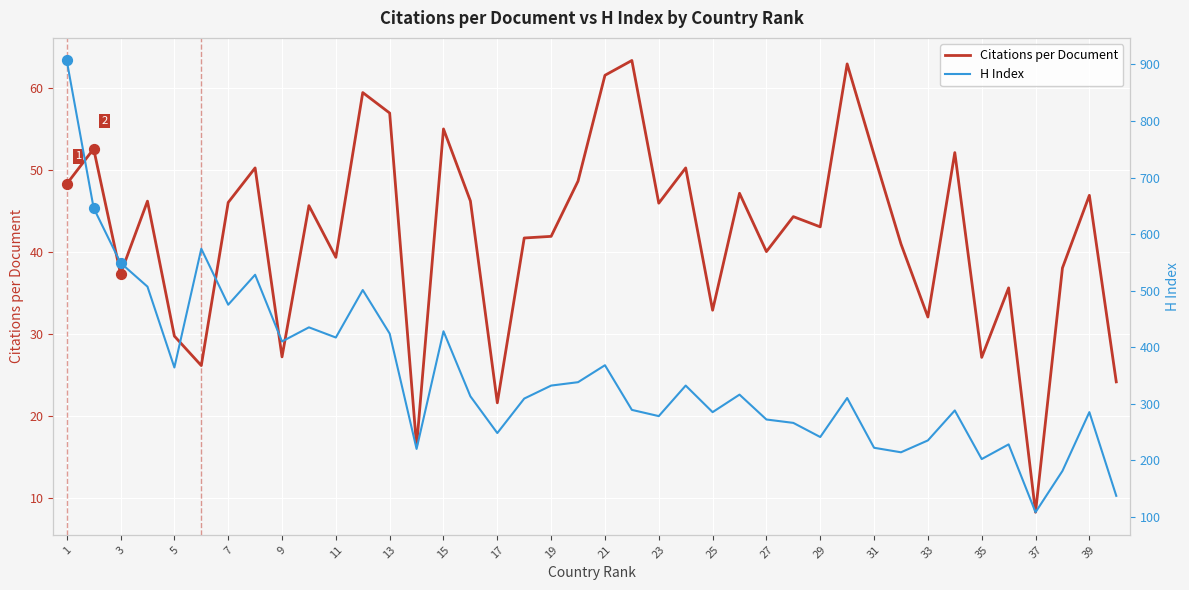

What are all the series names shown in the legend?

Citations per Document, H Index